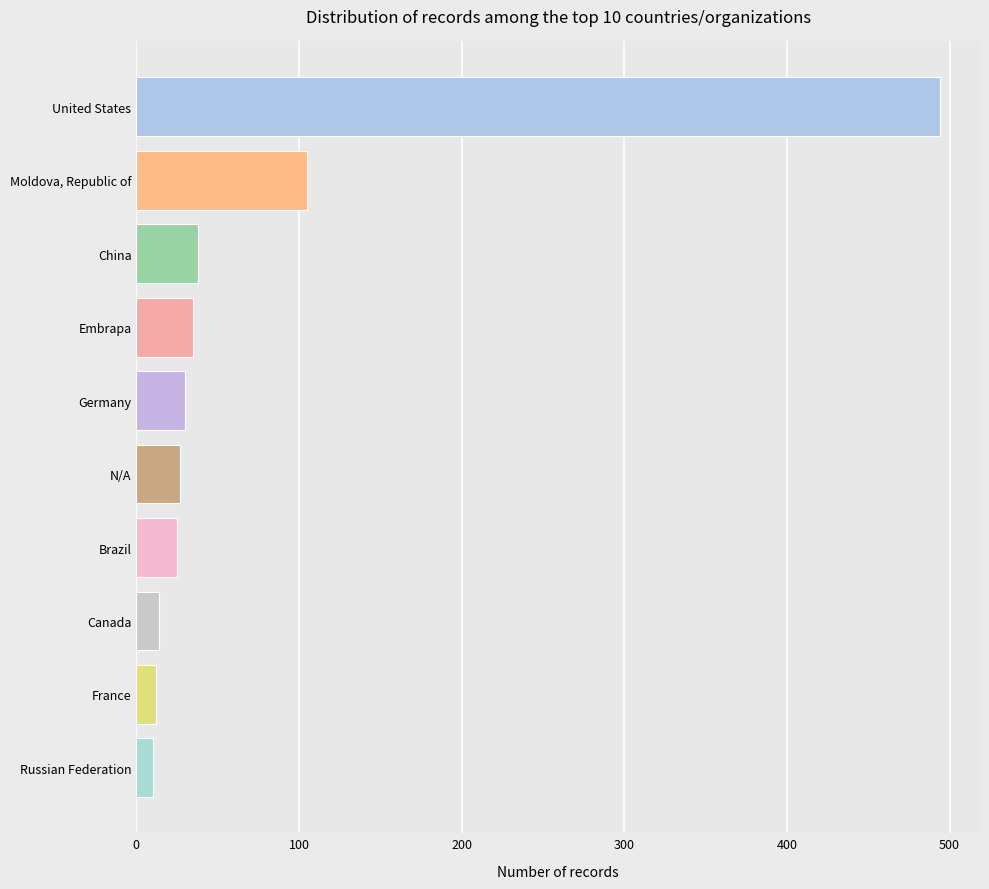

What is the greatest value displayed?

494